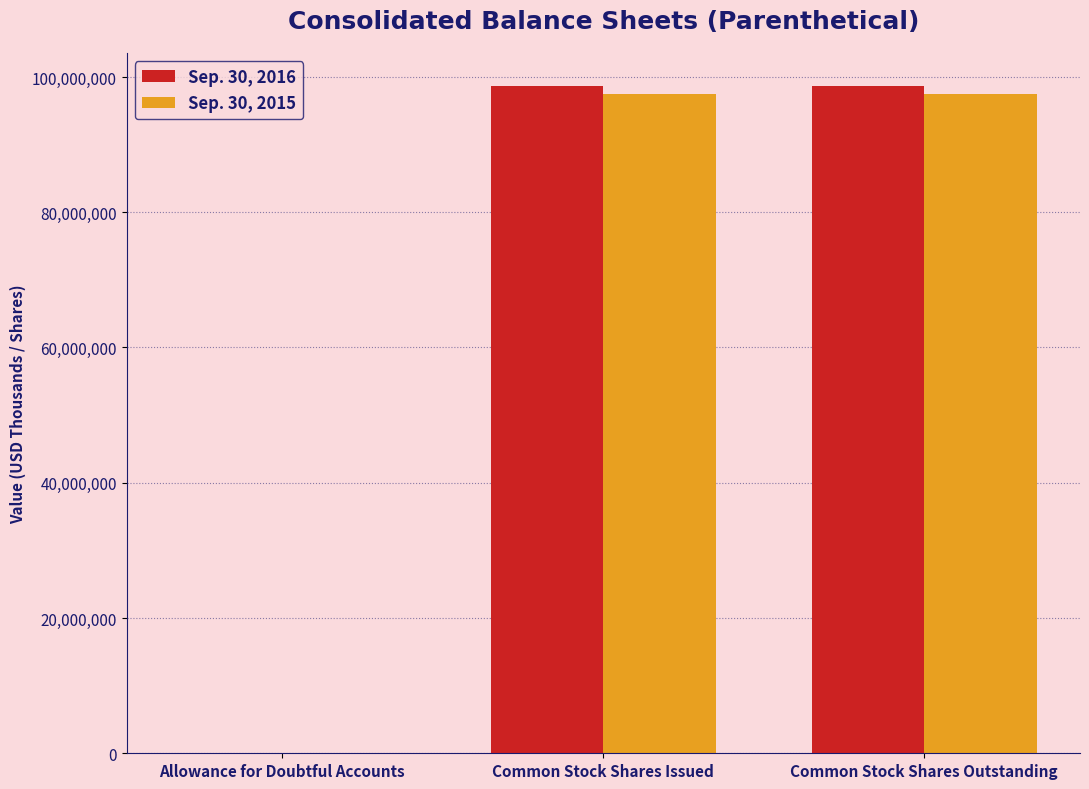

What is the total value across all series at Common Stock Shares Outstanding?

196153032